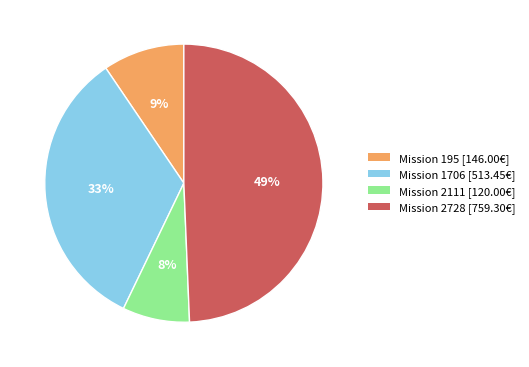

Is it true that Mission 195 [146.00€] is 9% of the pie?

True